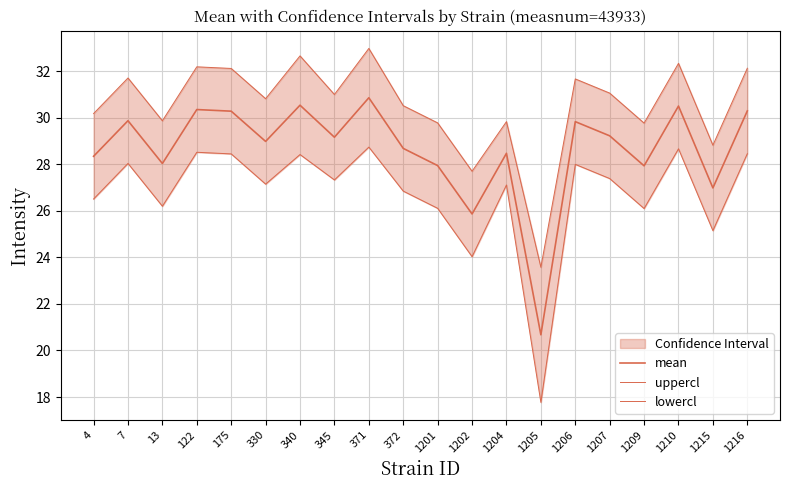

How many data points in uppercl are above 31?

10